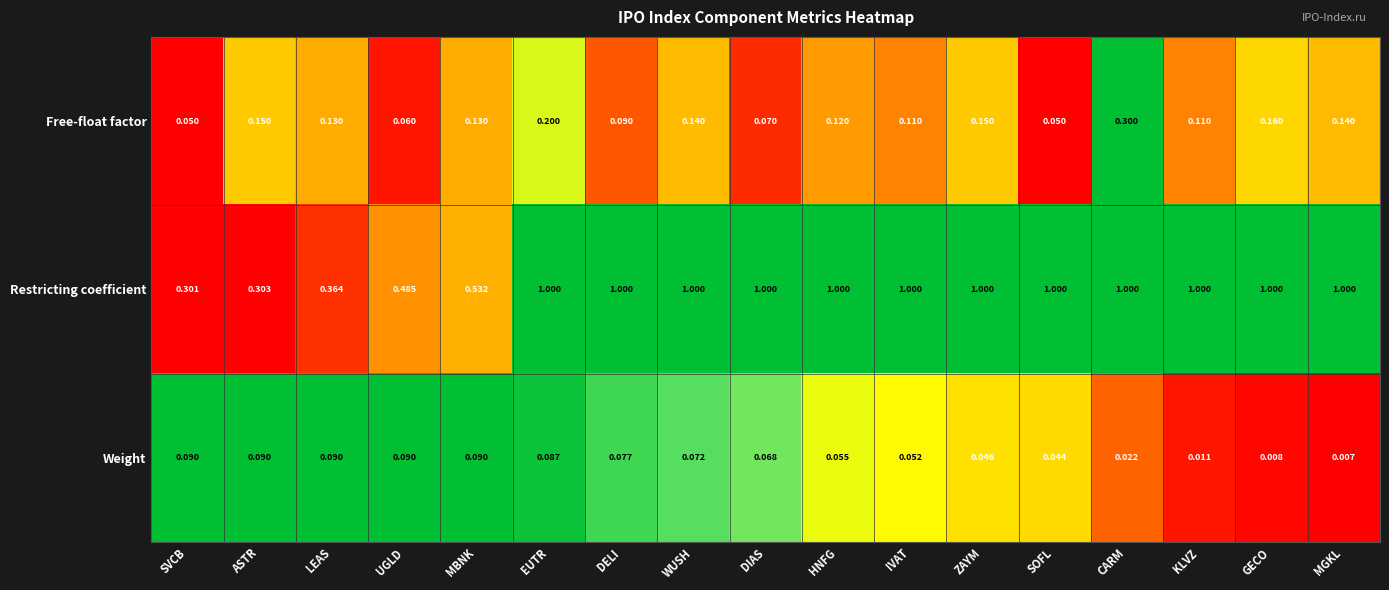

Which series has the largest total across all categories?

Restricting coefficient